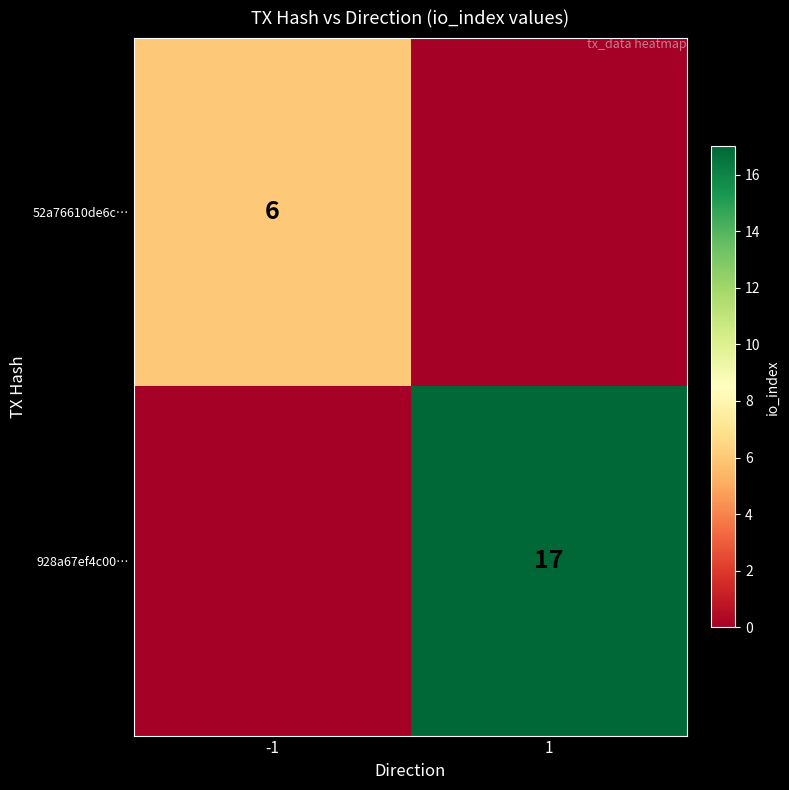

True or false: 928a67ef4c00… has a value of 17 at 1.

True